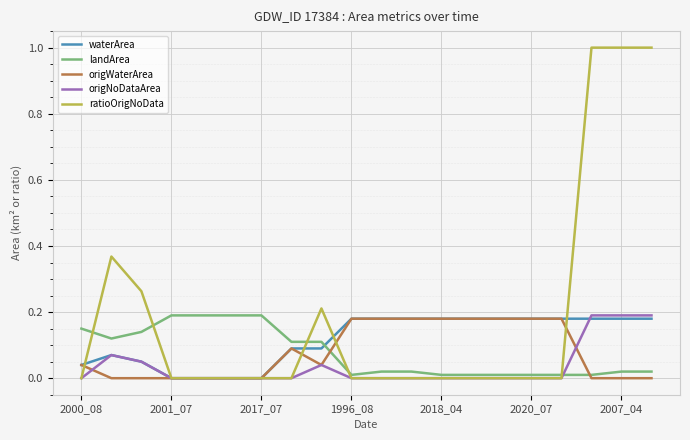

True or false: waterArea and landArea cross at least once.

True